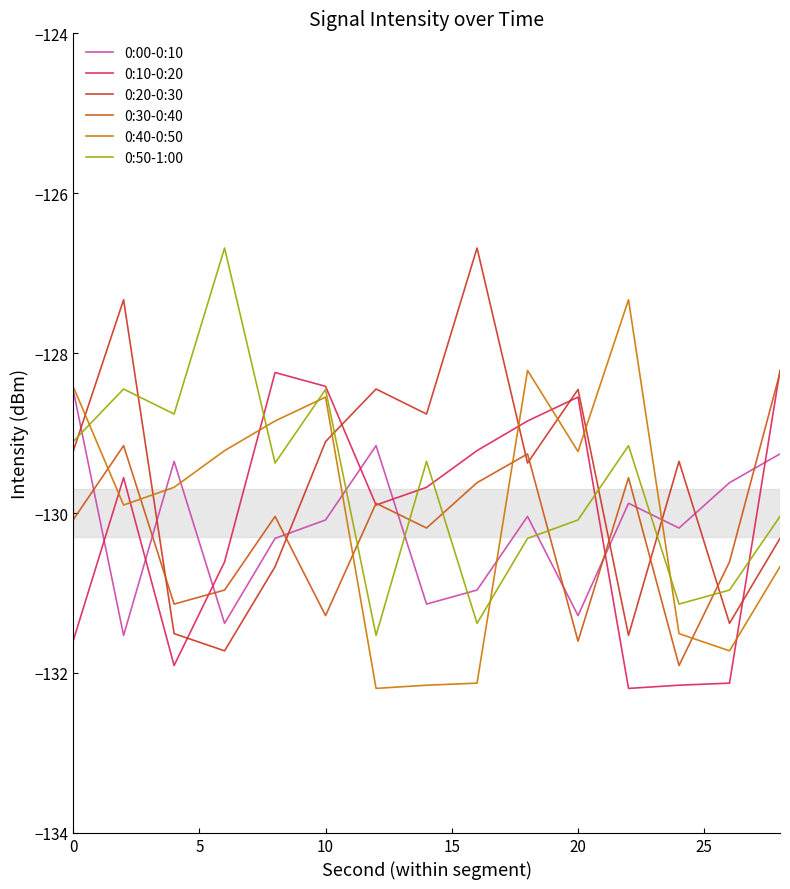

Which series has the widest spread of values?

0:20-0:30